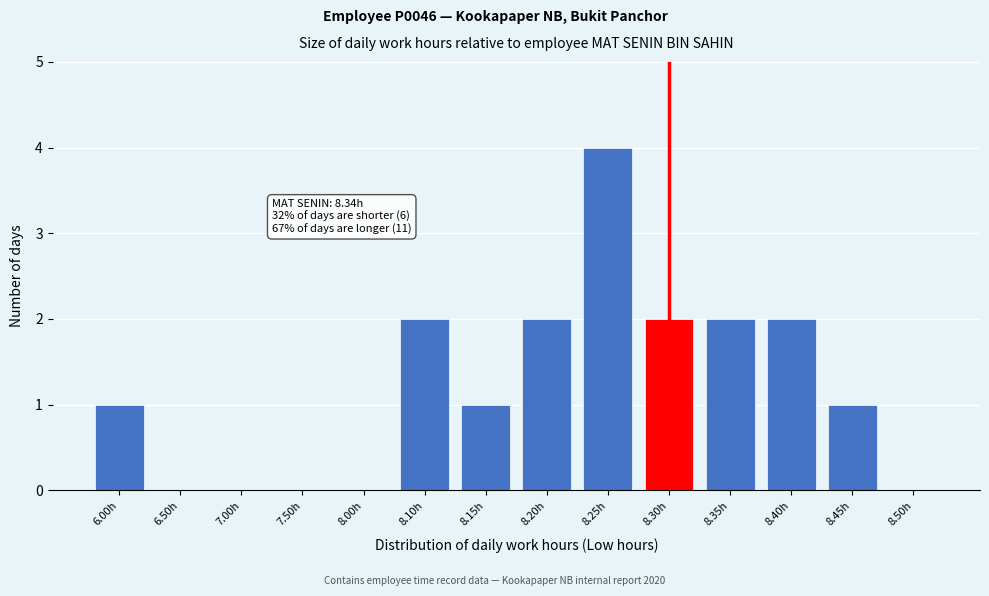

Reading right to left, transcribe all the data shown in this chart.

8.50h=0	8.45h=1	8.40h=2	8.35h=2	8.30h=2	8.25h=4	8.20h=2	8.15h=1	8.10h=2	8.00h=0	7.50h=0	7.00h=0	6.50h=0	6.00h=1